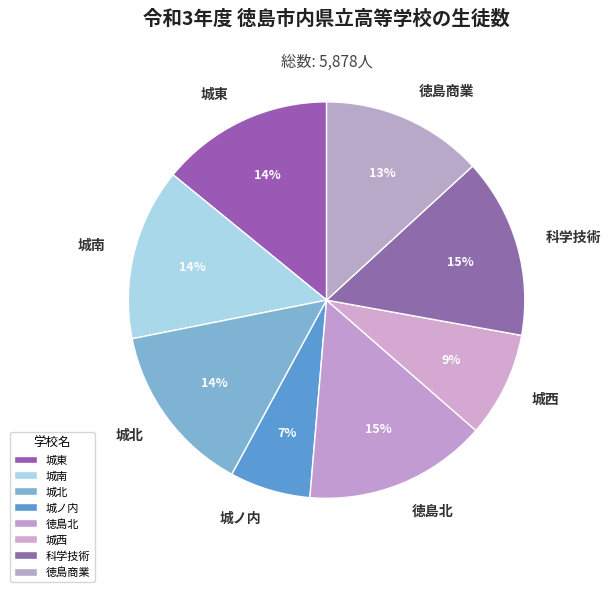

Count the number of slices in the pie.

8